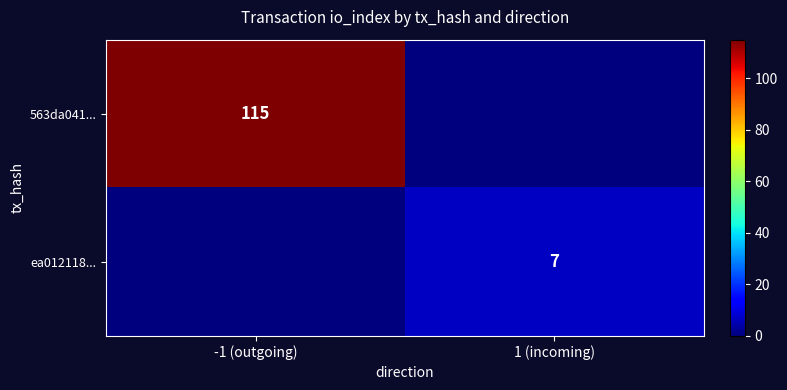

The value of 563da041... at -1 (outgoing) is 63. True or false?

False